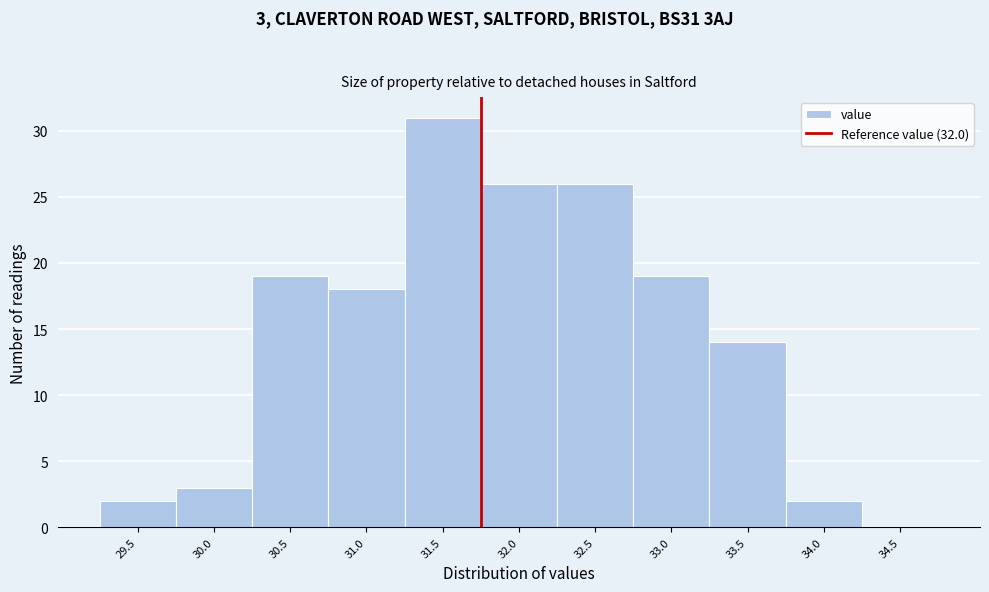

Reading left to right, list all the values displayed in this chart.

29.5=2	30.0=3	30.5=19	31.0=18	31.5=31	32.0=26	32.5=26	33.0=19	33.5=14	34.0=2	34.5=0